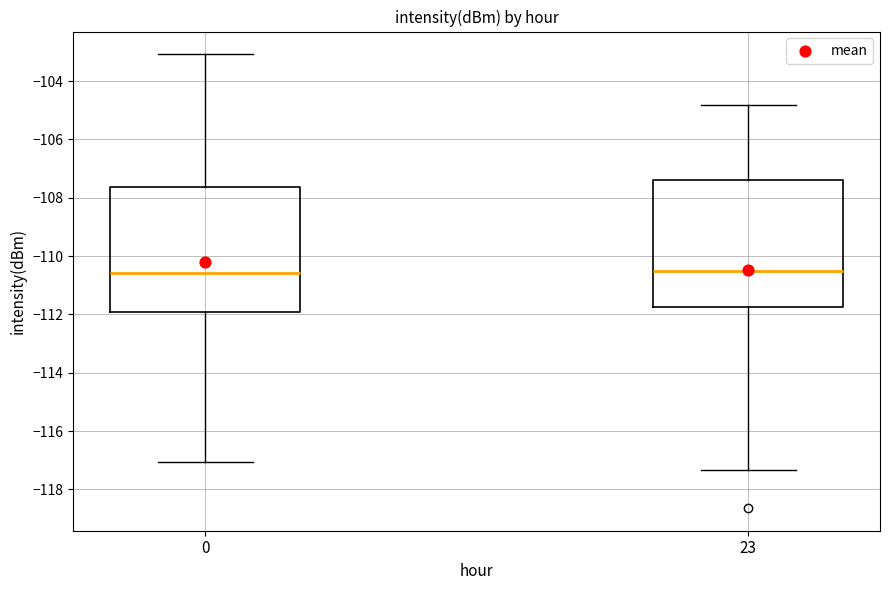

Reading left to right, read every box against the y-axis: the position of its median line, the range the box covers, and the ends of its whiskers. The values are not printed on the chart, so give them approximately, as read against the axis.

0: median -110.6, box -112.0 to -107.6, whiskers -117.0 to -103.0
23: median -110.6, box -111.8 to -107.4, whiskers -117.4 to -104.8